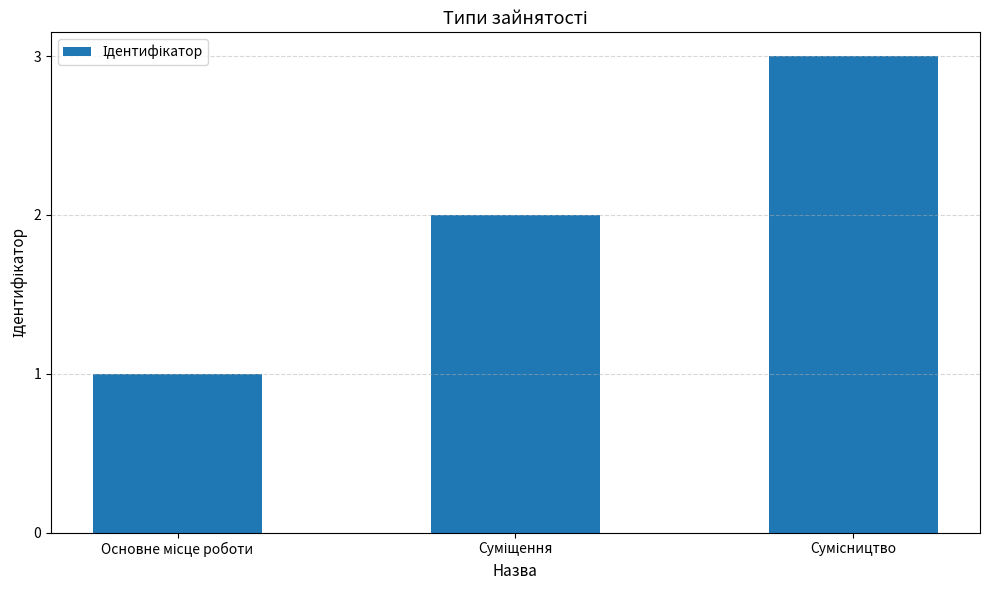

What is the greatest value displayed?

3